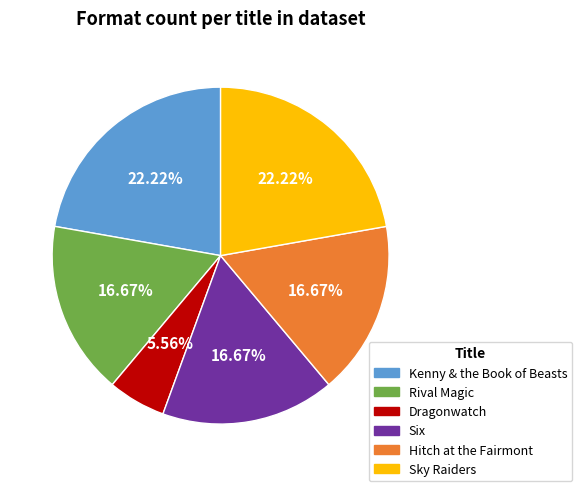

Is Dragonwatch the majority of the pie?

No